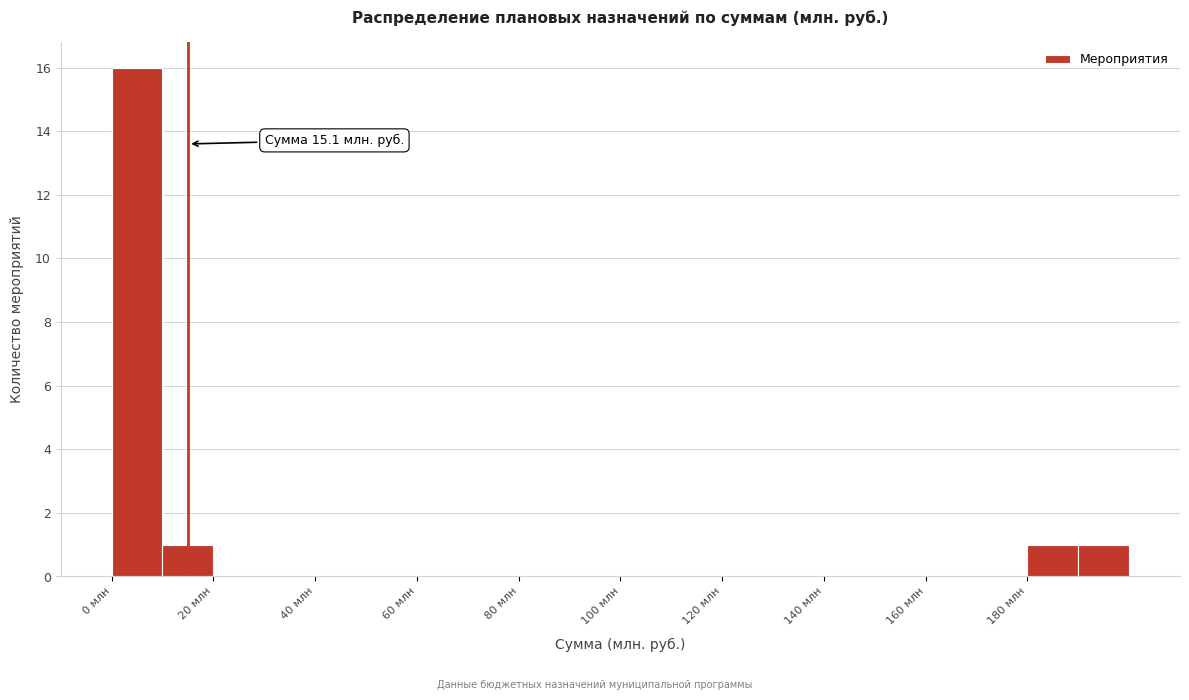

Which range on the x-axis has the tallest bar?

0 to 10